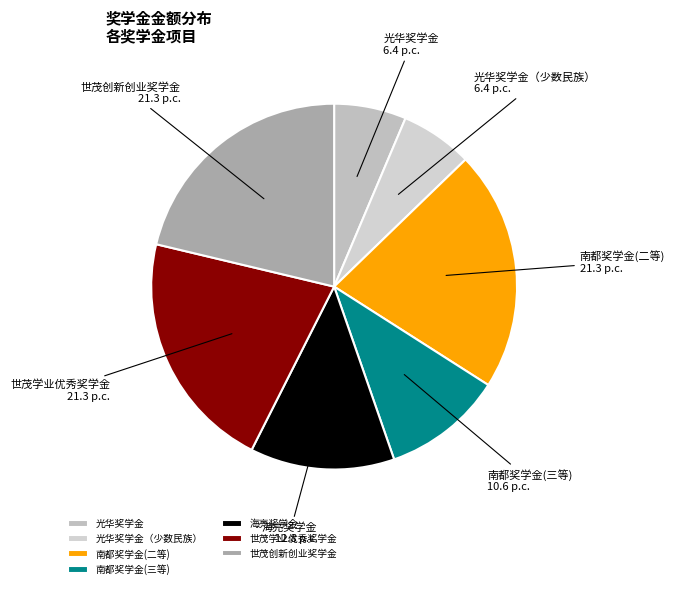

Count the number of slices in the pie.

7